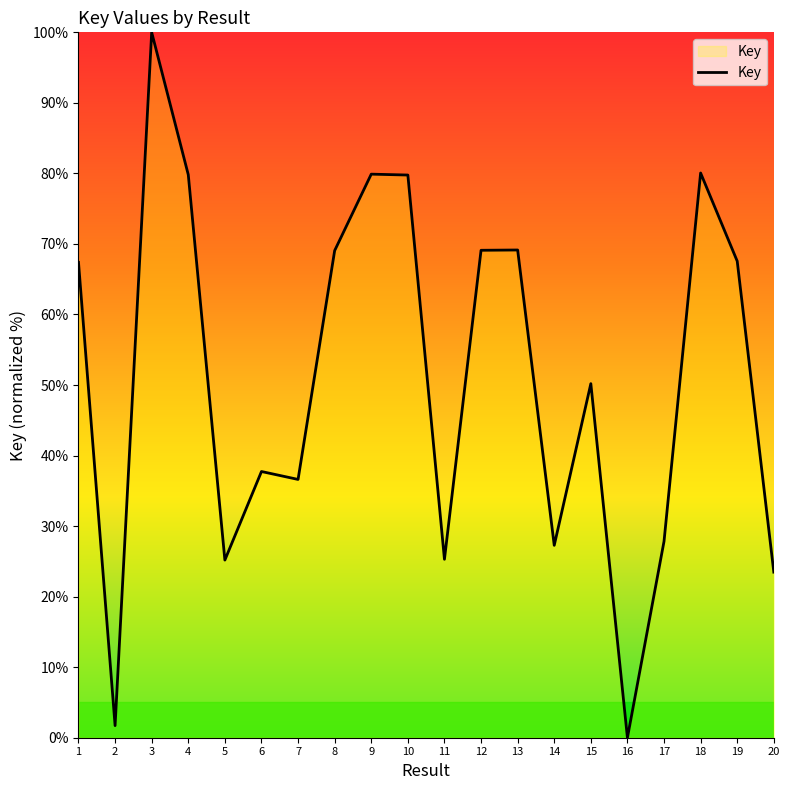

Approximately how many times larger is the value at 10 compared to 2?

46.5